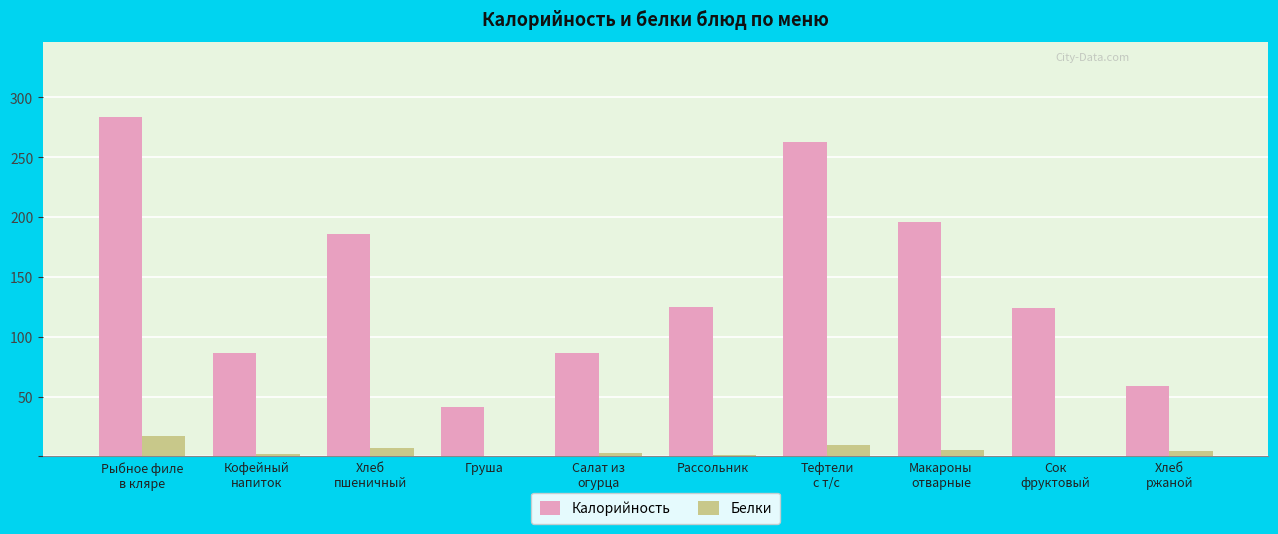

What is the maximum value for Белки?

17.0